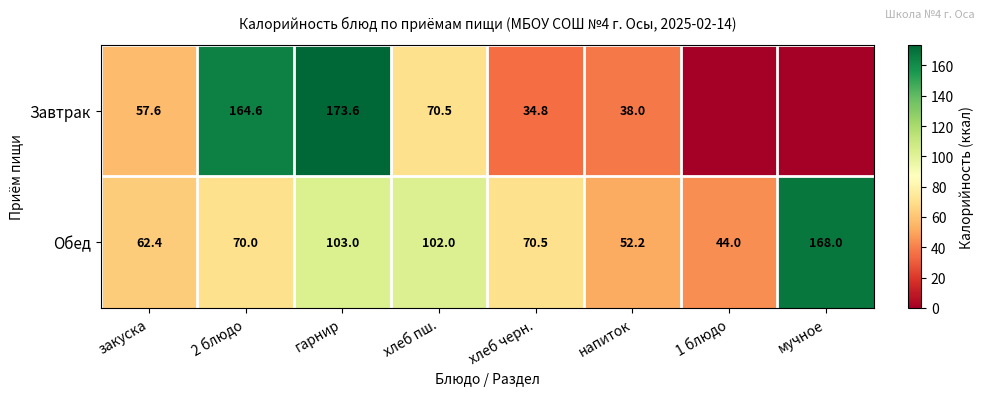

At which category is the sum across all series the highest?

гарнир